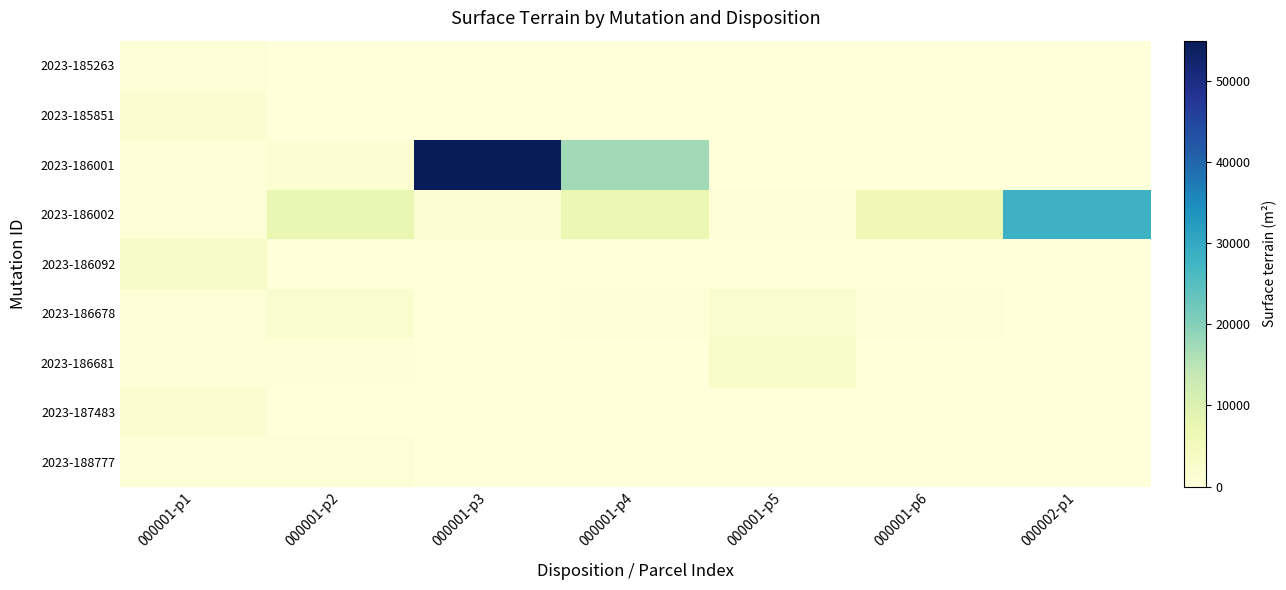

Which series has the largest range (max minus min)?

2023-186001